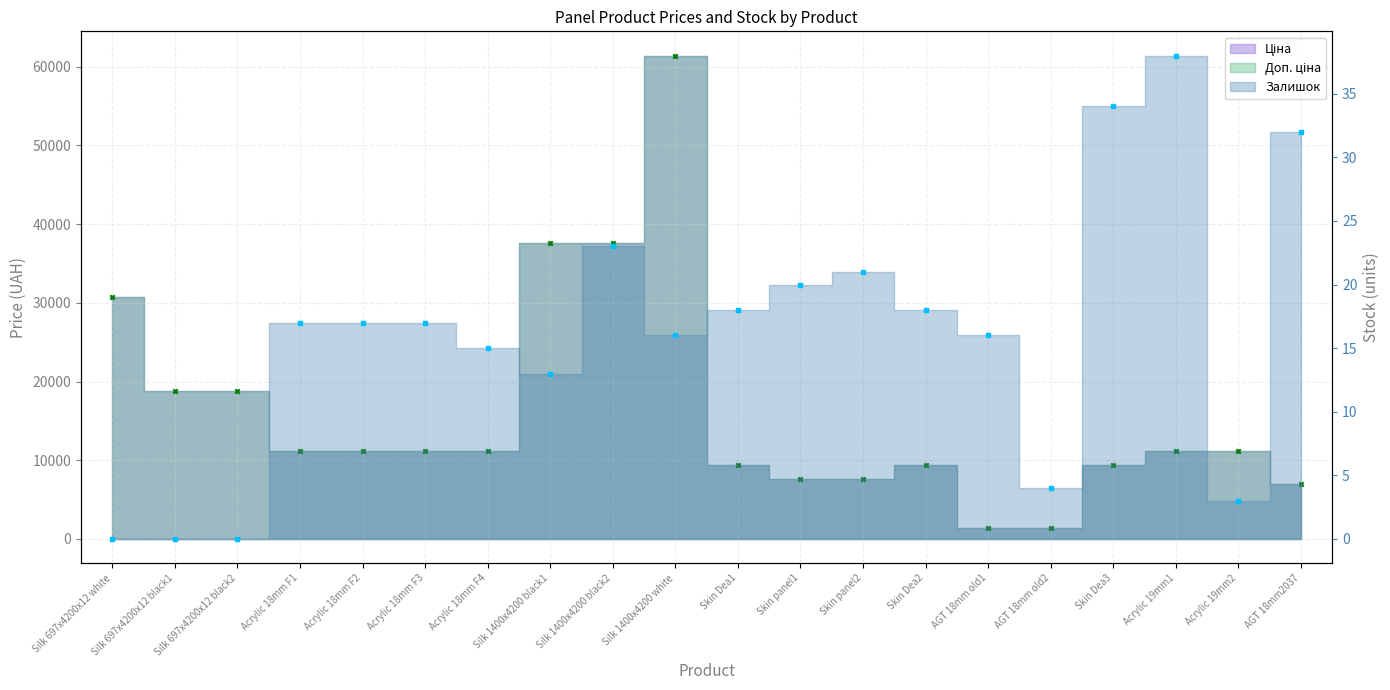

What are all the series names shown in the legend?

Ціна, Доп. ціна, Залишок